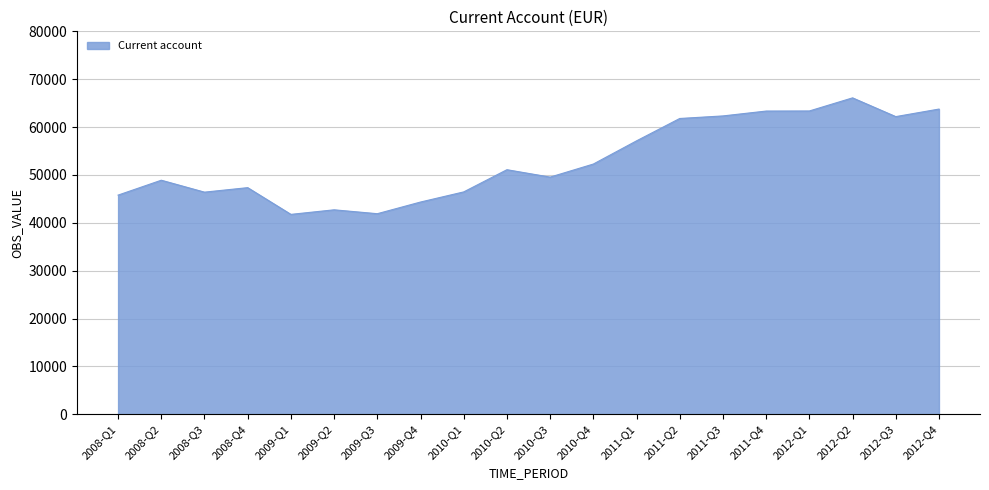

What is the greatest value displayed?

66100.4